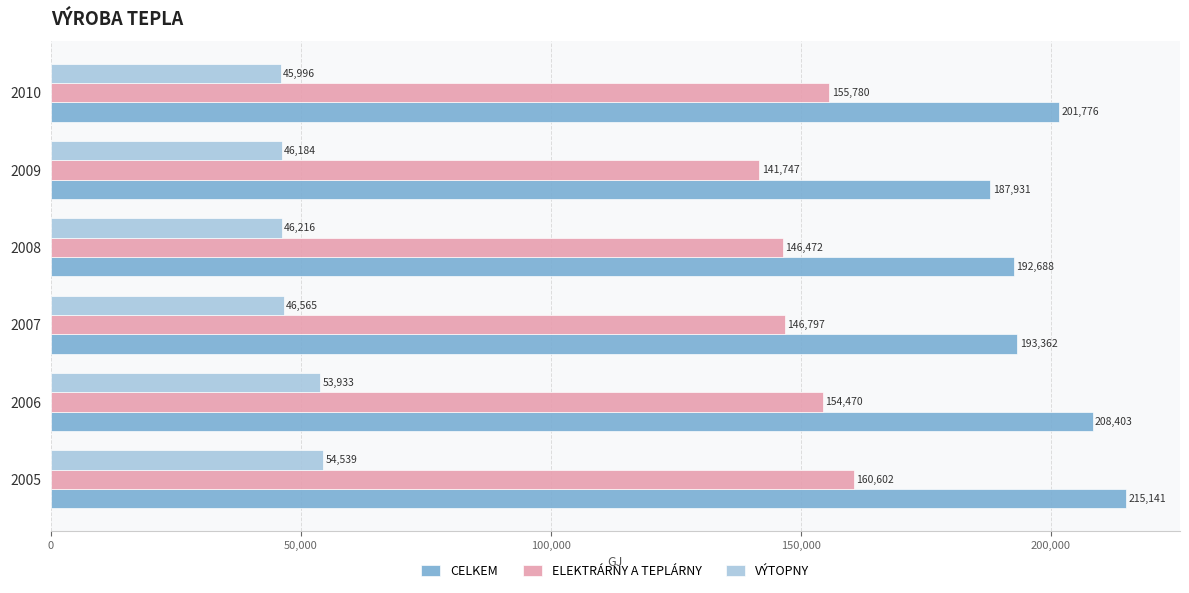

What is the lowest value of the ELEKTRÁRNY A TEPLÁRNY series?

141747